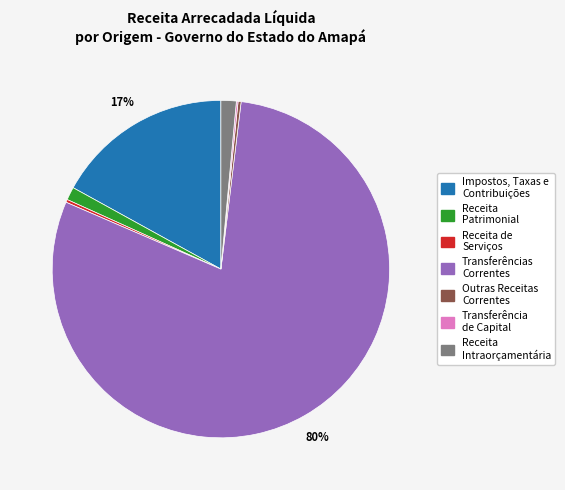

Which category has the biggest portion of the pie?

Transferências Correntes